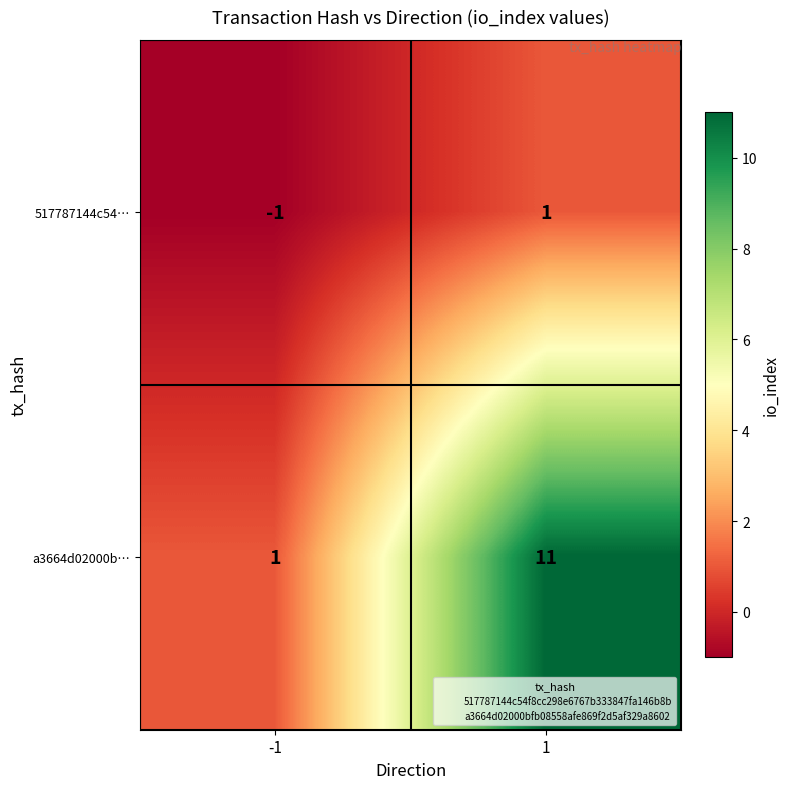

What is the average value of the a3664d02000b… series?

6